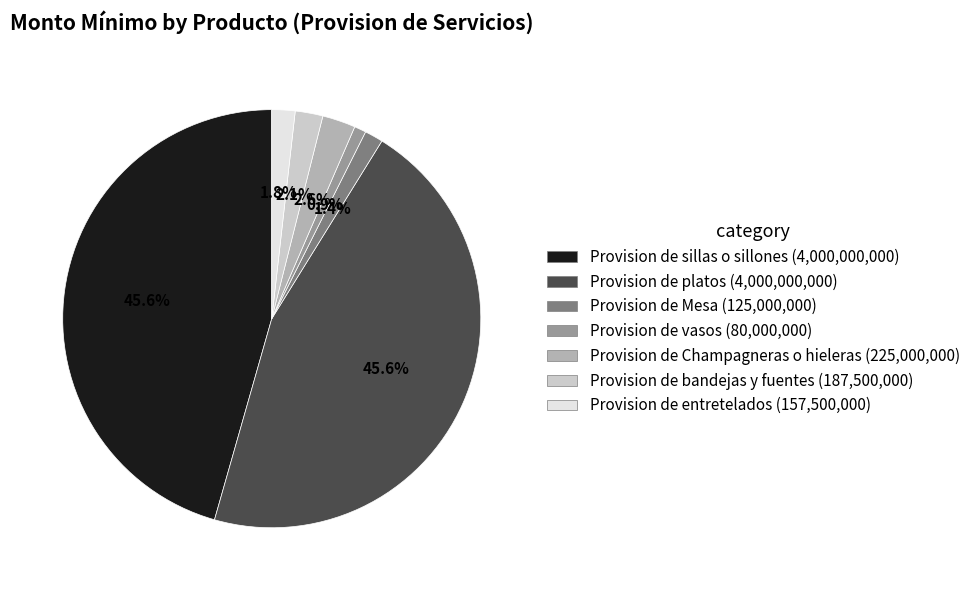

To the nearest percent, what portion does Provision de sillas o sillones represent?

46%